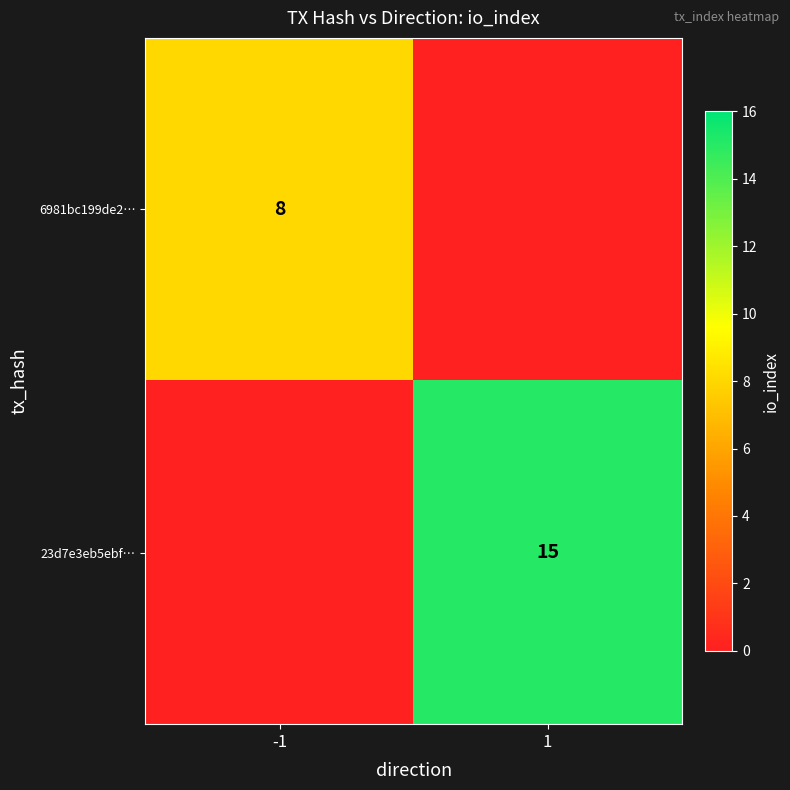

True or false: 23d7e3eb5ebf… has a value of 15 at 1.

True